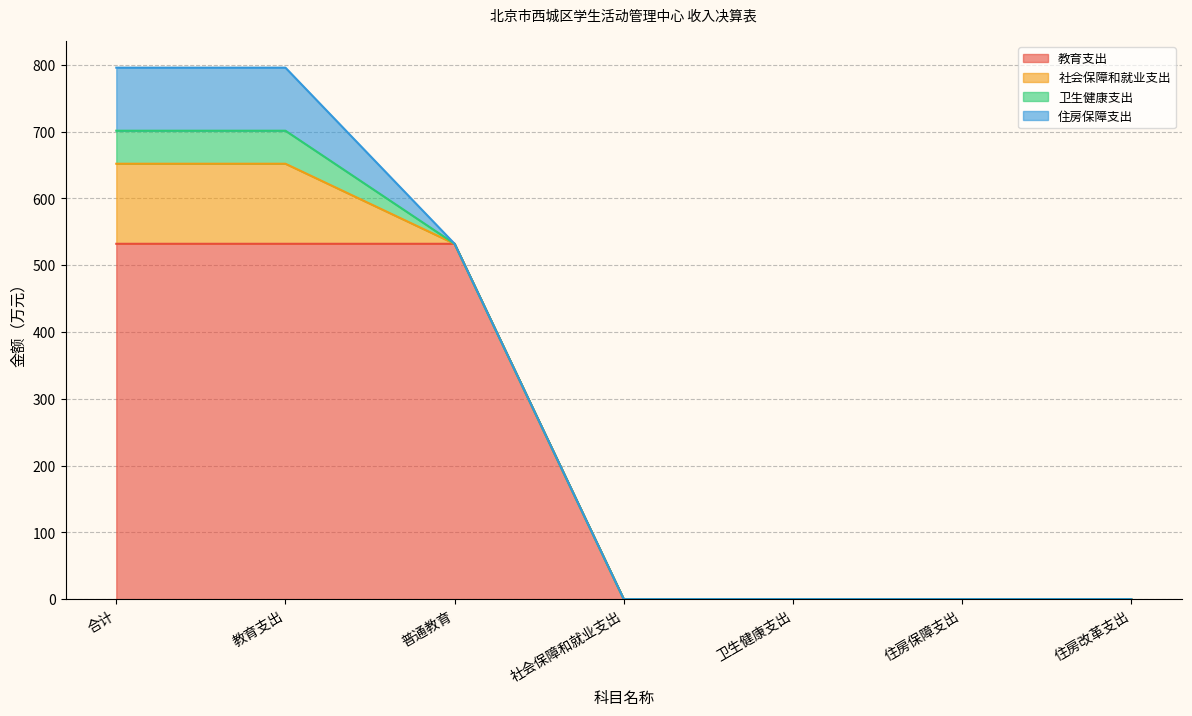

At 社会保障和就业支出, list the series in order from largest to smallest.

教育支出, 社会保障和就业支出, 卫生健康支出, 住房保障支出